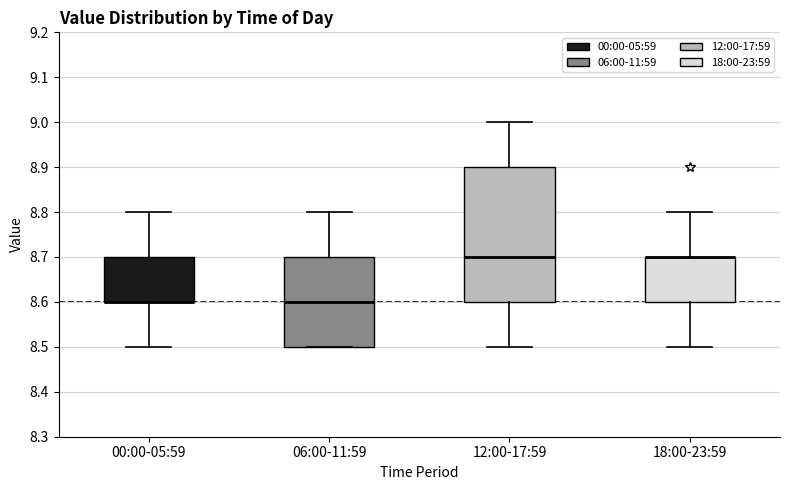

Where is the lower edge of the box for 00:00-05:59 on the y-axis? The values are not printed on the chart, so give them approximately, as read against the axis.

8.6